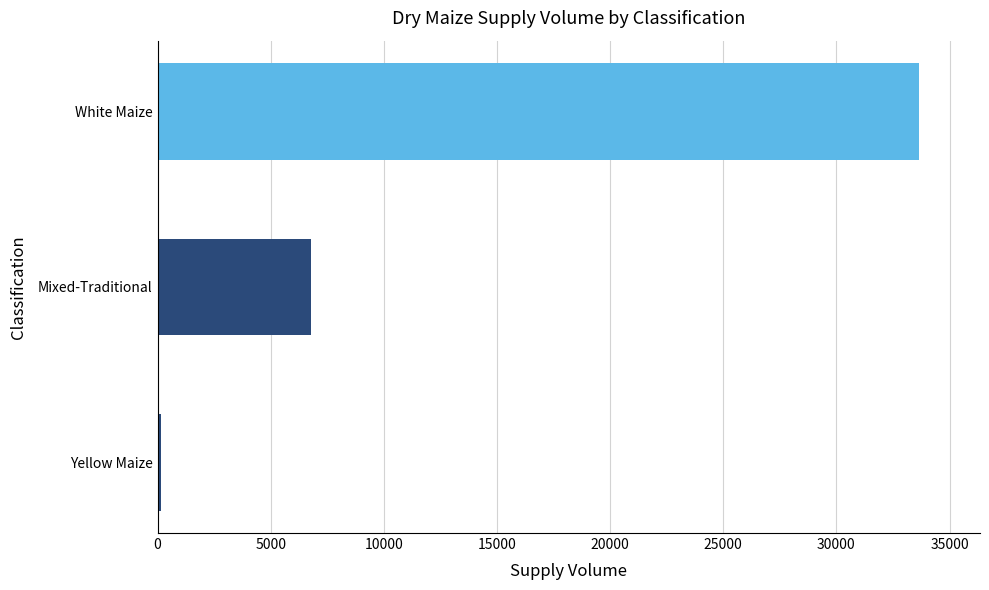

Where is the data nearest to the value 16892?

Mixed-Traditional